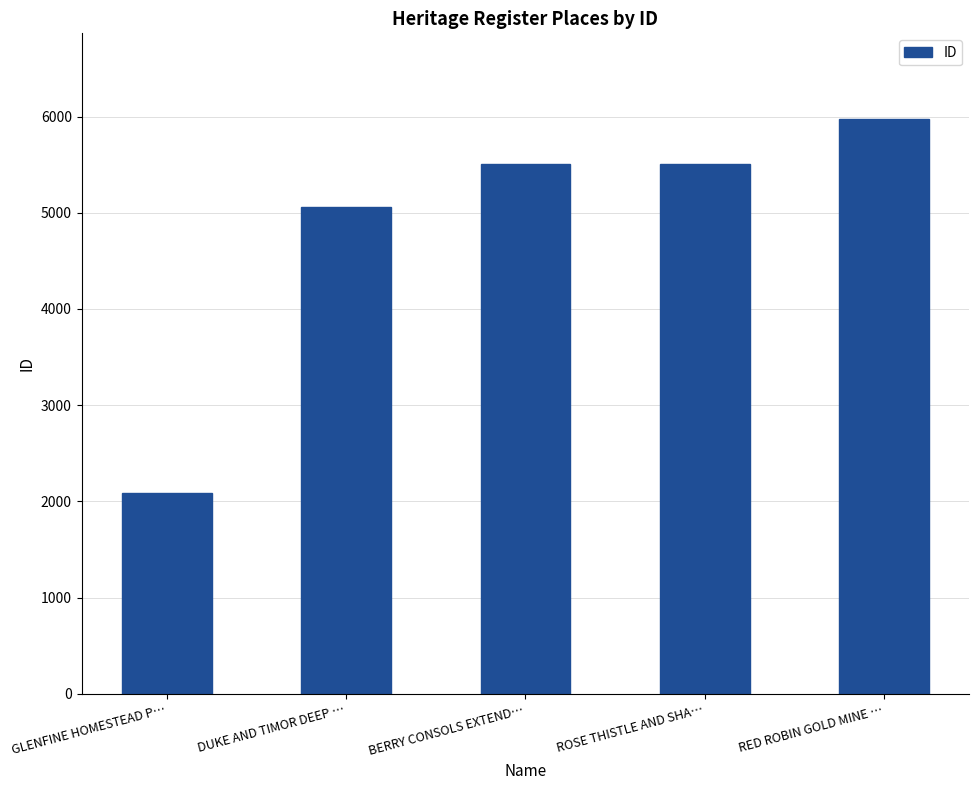

What is the sum of the values at ROSE THISTLE AND SHA… and GLENFINE HOMESTEAD P…?

7596